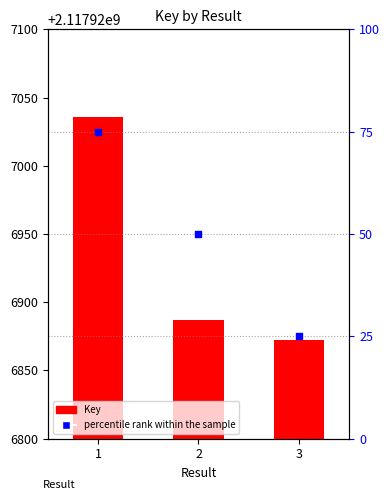

Which has a higher value, 2 or 1?

1